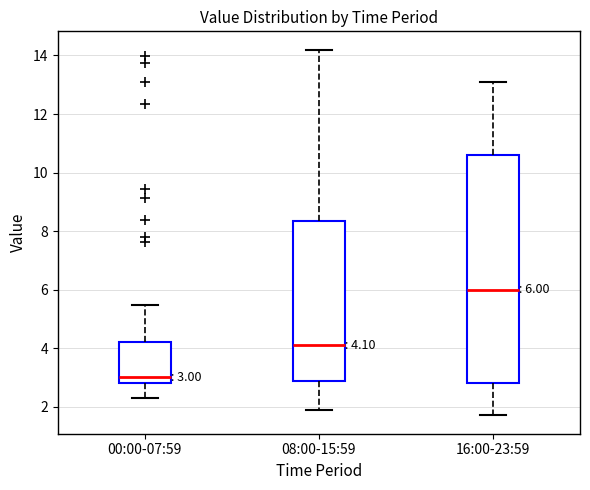

Which box has the lowest median line?

00:00-07:59